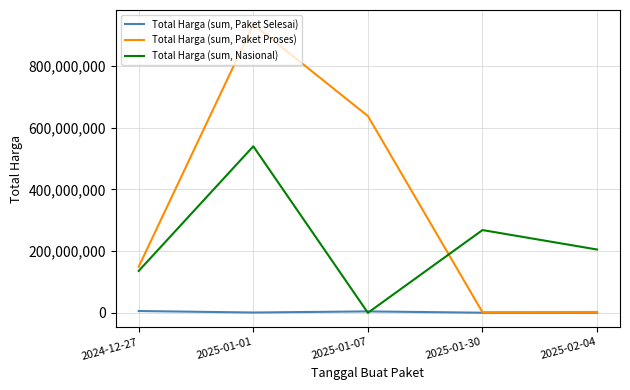

At which label does Total Harga (sum, Nasional) first exceed 205000000?

2025-01-01